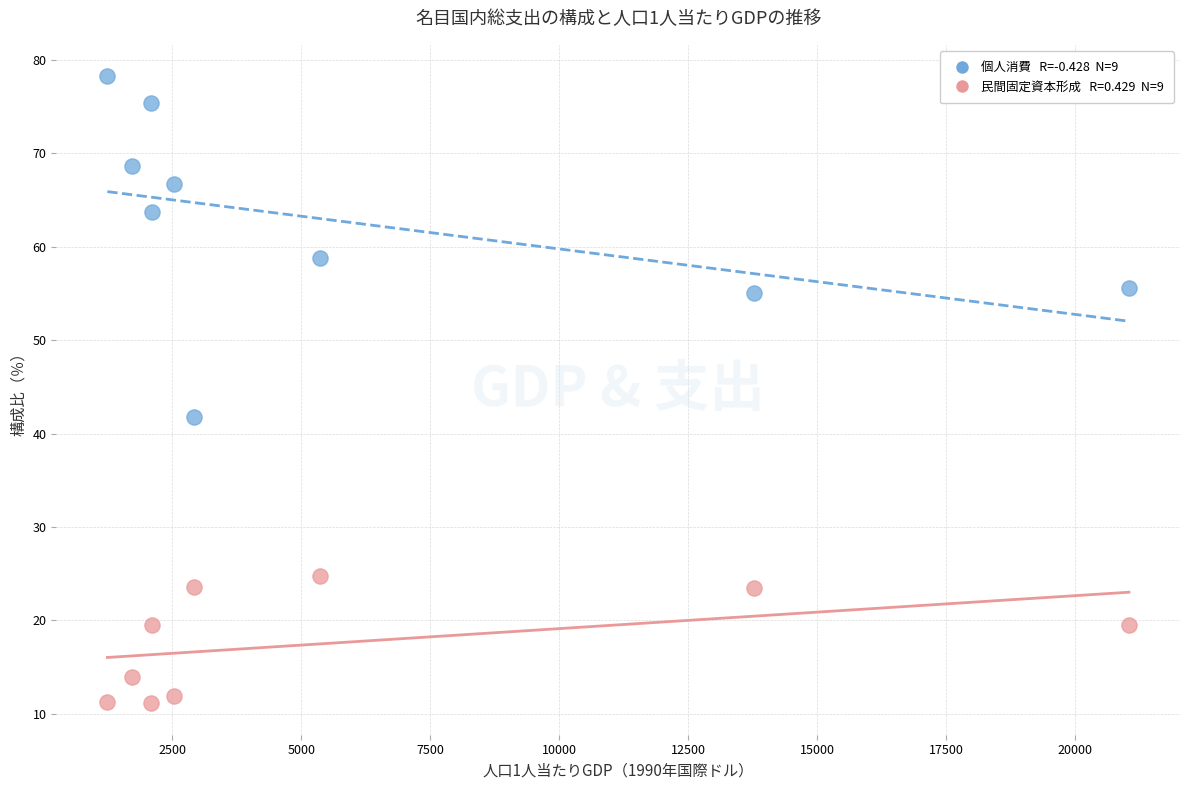

Across all series, what Y value is closest to 44?

41.8